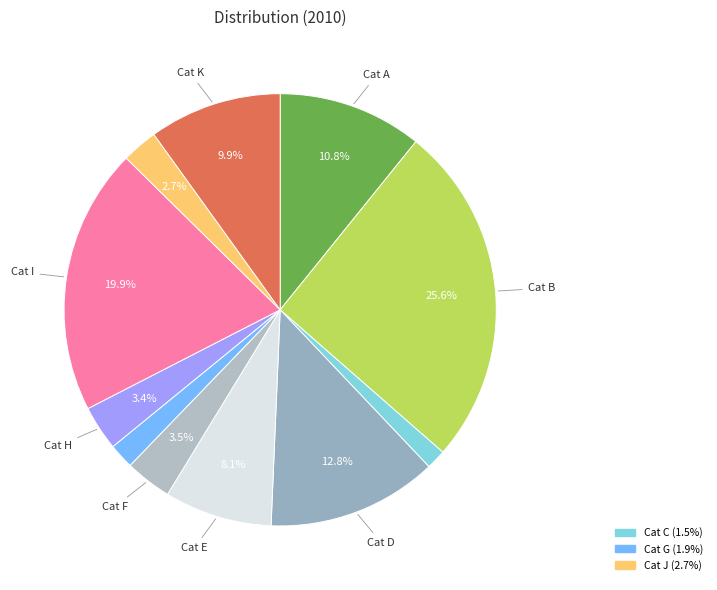

Count the number of slices in the pie.

11